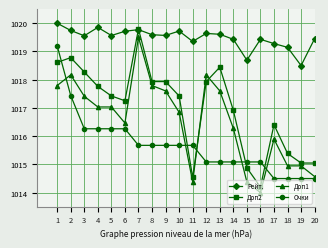

At which category does Доп1 reach its first local peak?

2